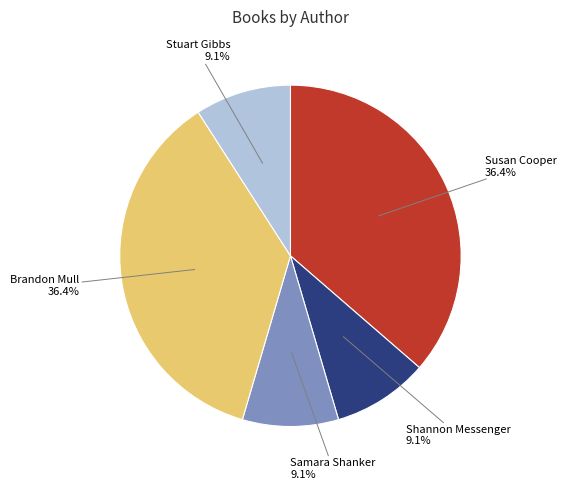

Is there a majority slice in this chart?

No